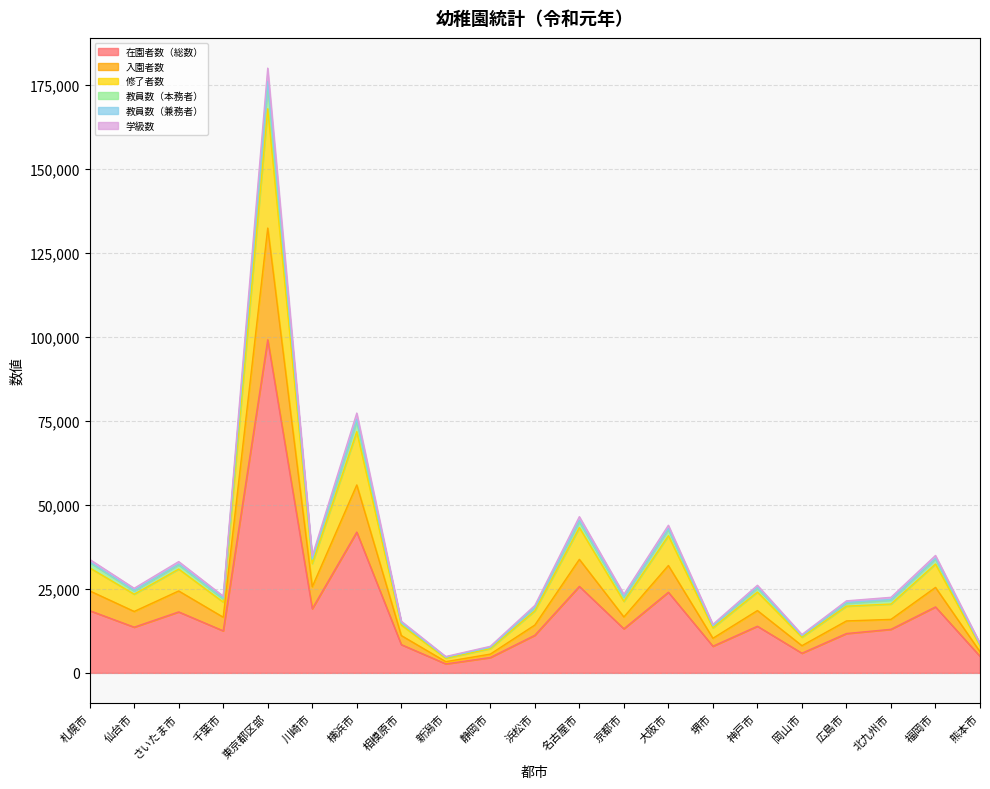

What is the approximate value of 在園者数（総数） at 岡山市?

5850